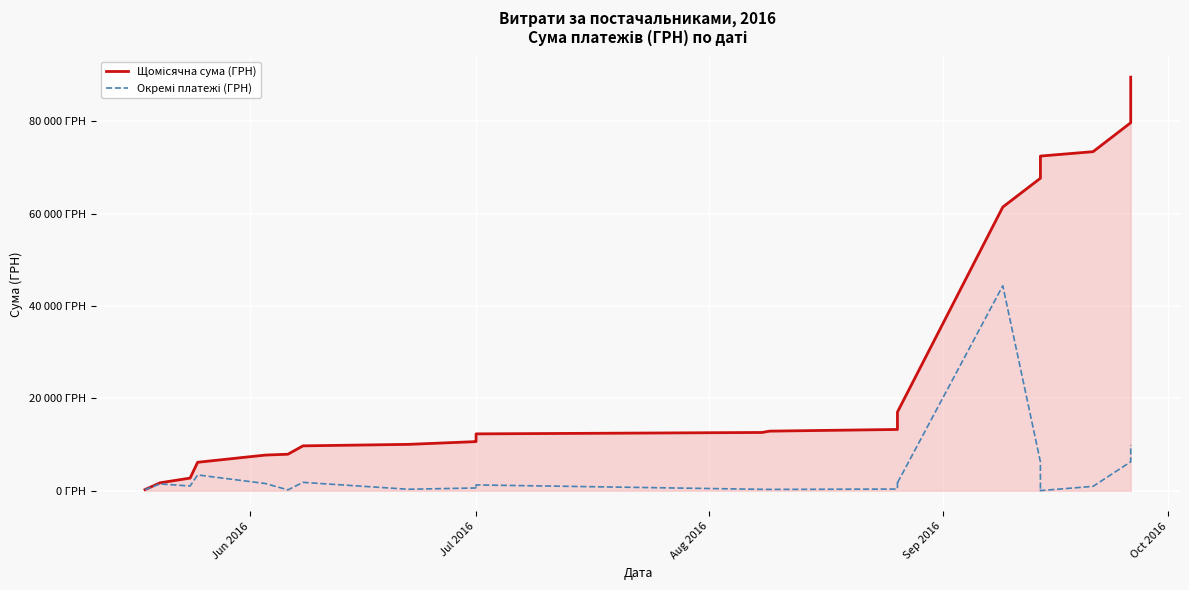

True or false: Щомісячна сума (ГРН) has more than 2 interior local peaks.

False